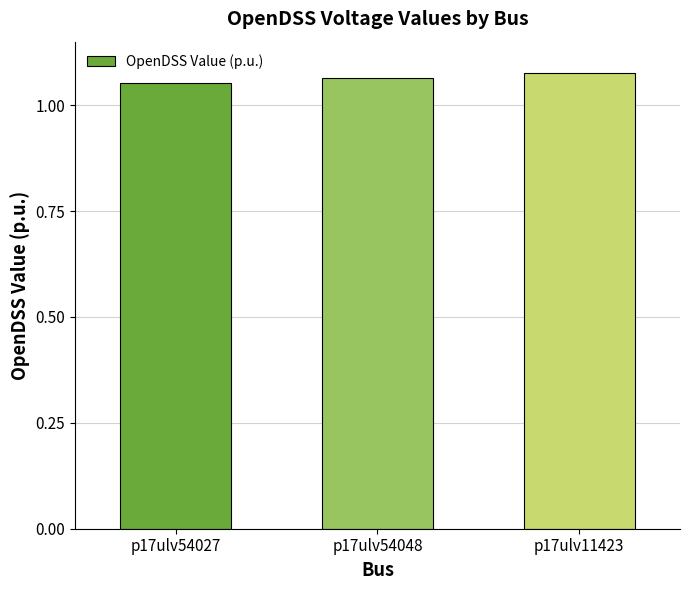

The value at p17ulv54027 is 0.5. True or false?

False